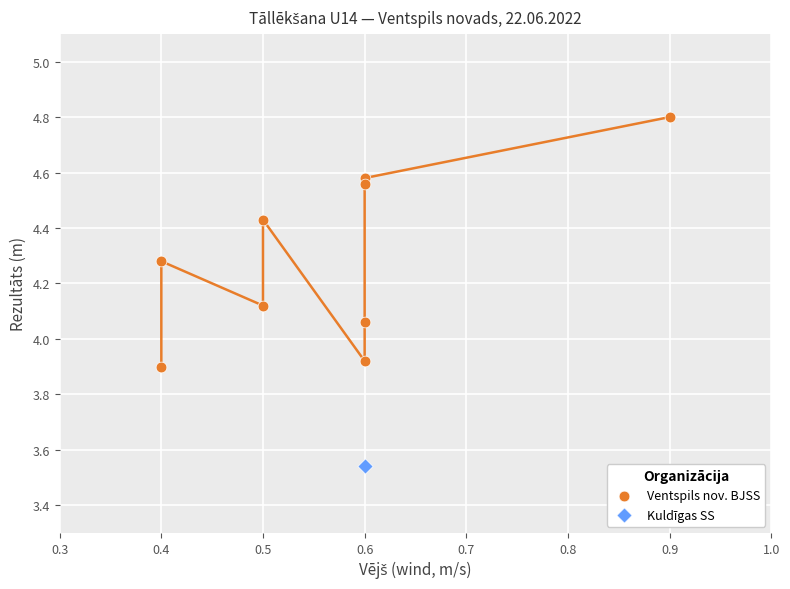

What are all the series names shown in the legend?

Ventspils nov. BJSS, Kuldīgas SS